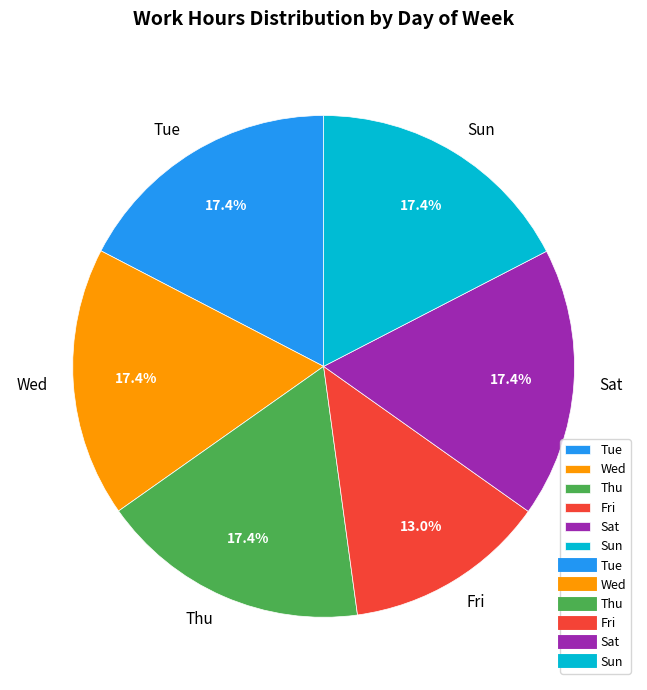

Is there any slice that represents more than half of the pie?

No